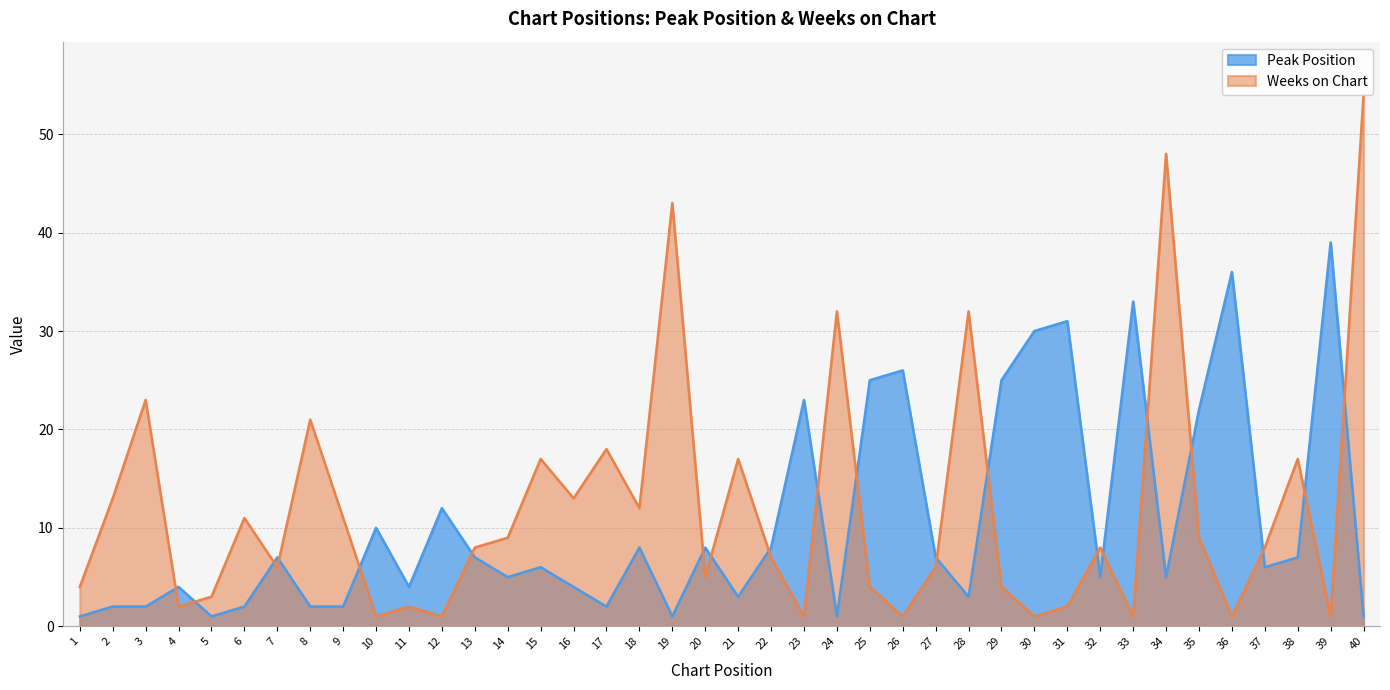

Reading right to left, transcribe all the data shown in this chart.

Peak Position: 1	39	7	6	36	22	5	33	5	31	30	25	3	7	26	25	1	23	8	3	8	1	8	2	4	6	5	7	12	4	10	2	2	7	2	1	4	2	2	1
Weeks on Chart: 54	1	17	8	1	9	48	1	8	2	1	4	32	6	1	4	32	1	7	17	5	43	12	18	13	17	9	8	1	2	1	11	21	6	11	3	2	23	13	4